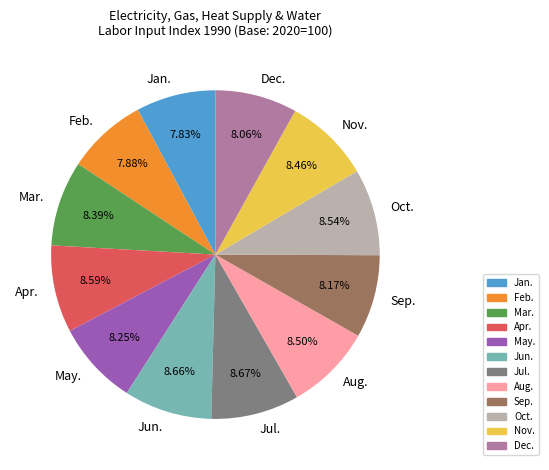

To the nearest percent, what percentage of the pie is Feb.?

8%